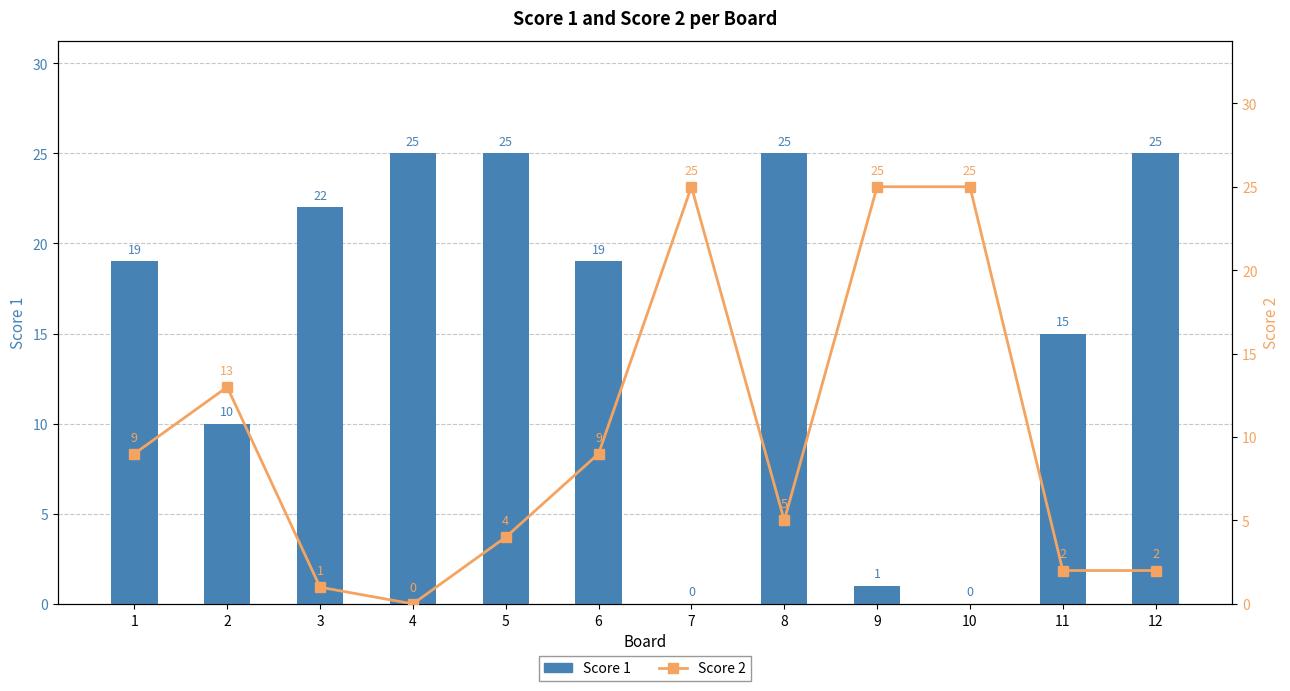

How many data points in Score 1 are less than 19?

5